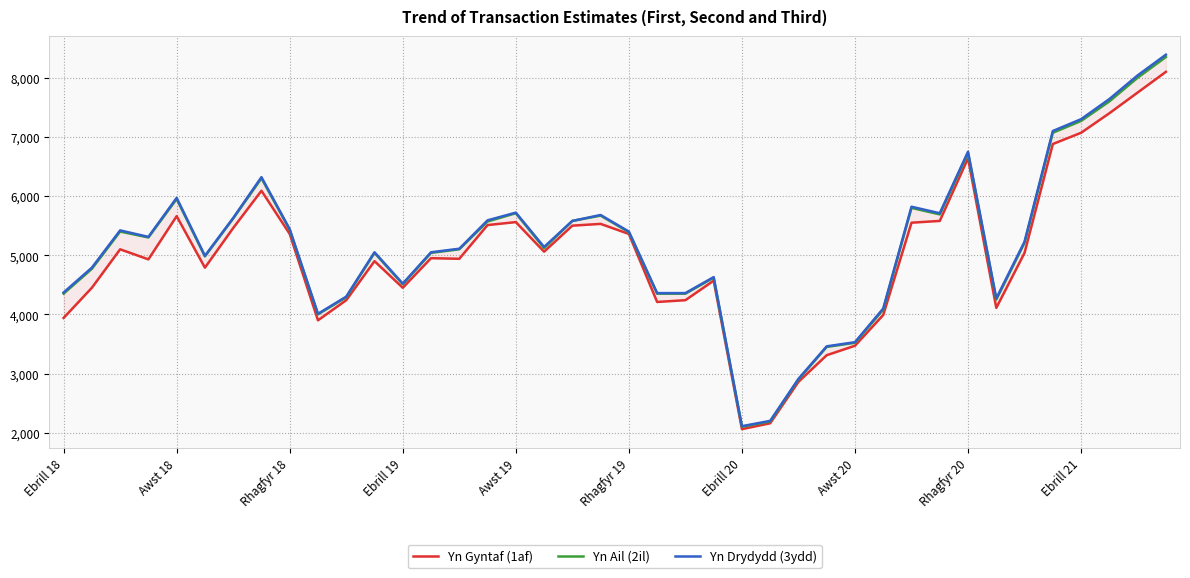

True or false: Yn Drydydd (3ydd) and Yn Ail (2il) cross at least once.

False